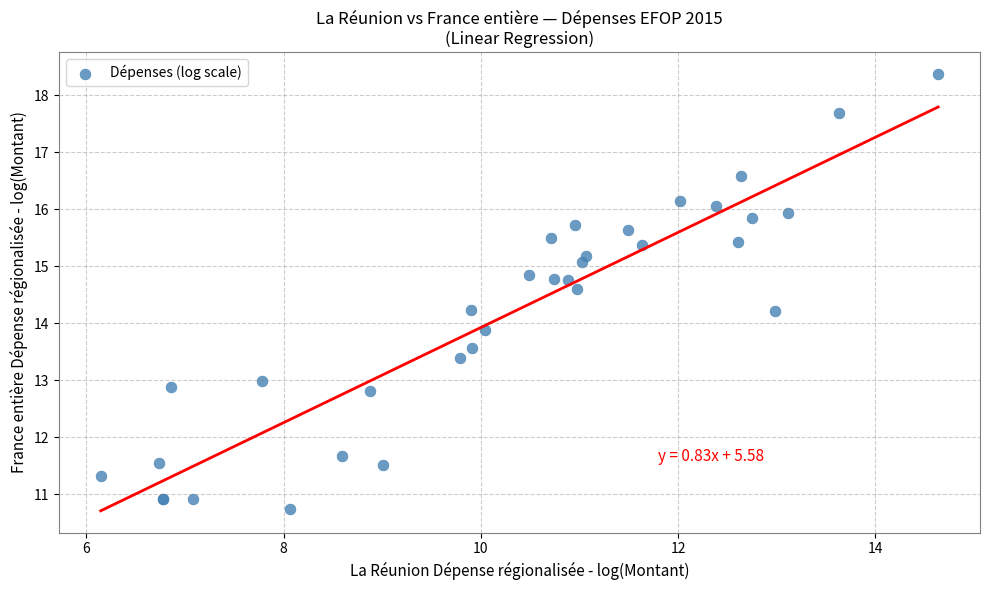

What Y value in the scatter plot is closest to 14?

13.9